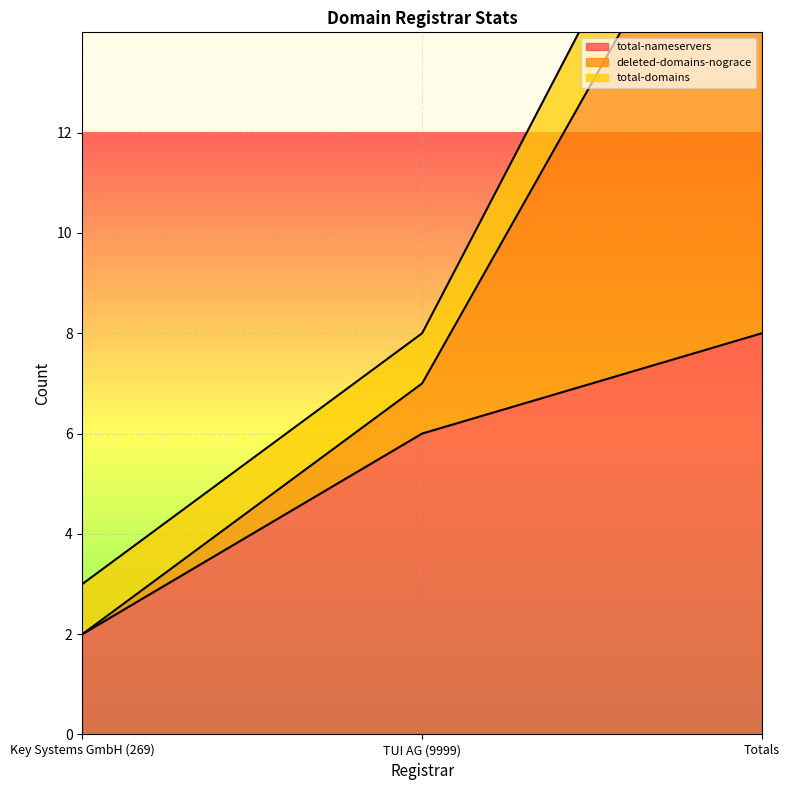

Count the deleted-domains-nograce values in the range 3 to 21.

3